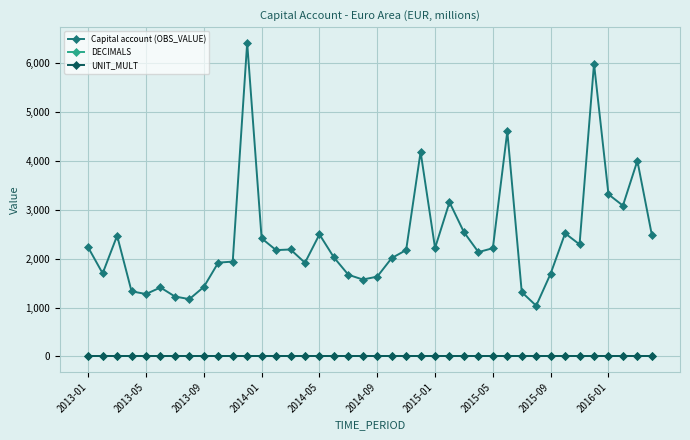

Which series has the largest range (max minus min)?

Capital account (OBS_VALUE)